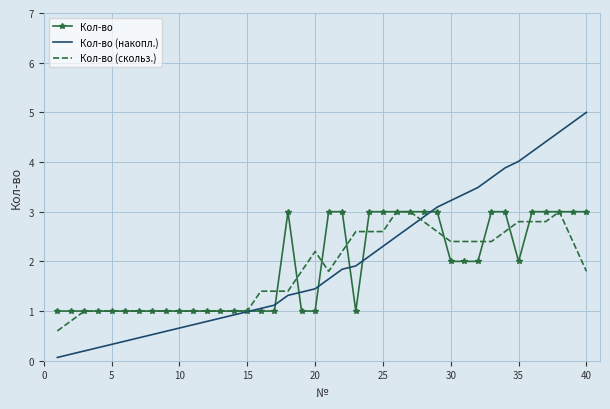

What is the highest value of the Кол-во (скольз.) series?

3.0